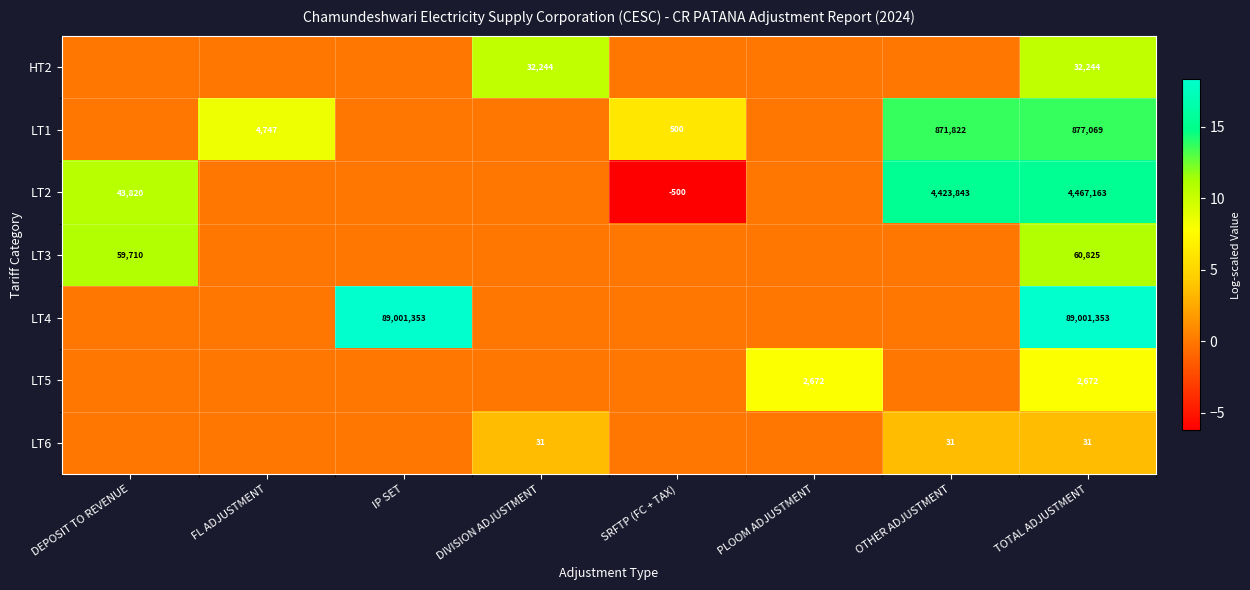

What is the difference between the LT3 values at TOTAL ADJUSTMENT and DEPOSIT TO REVENUE?

1115